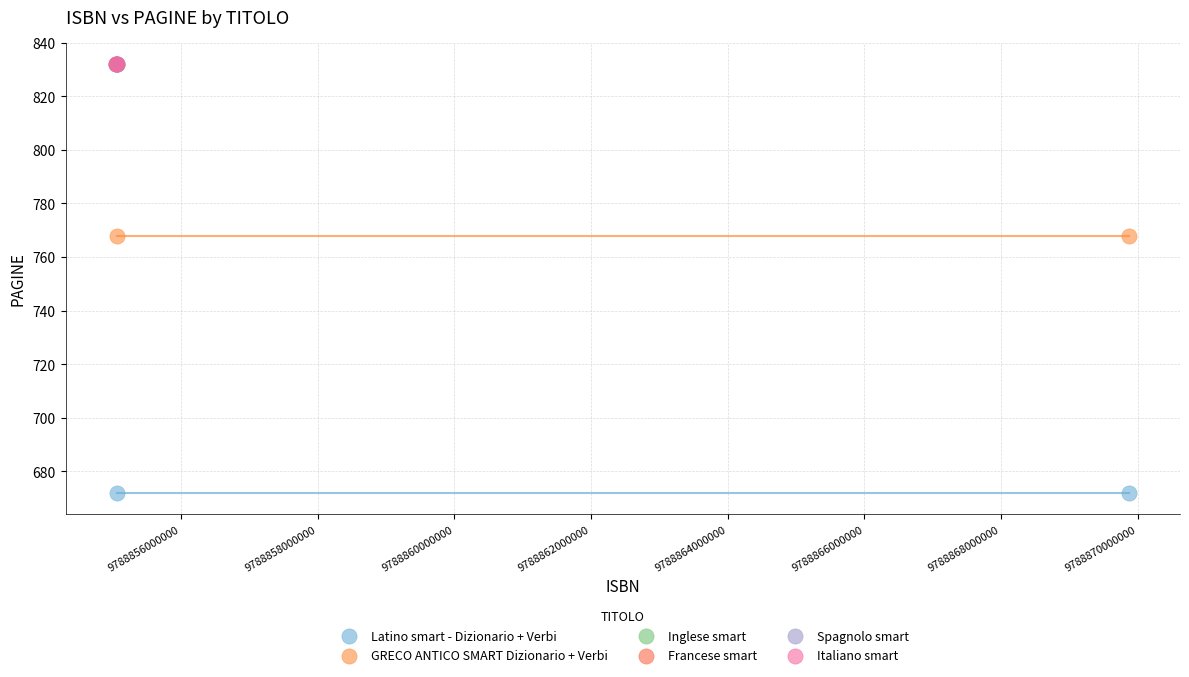

What are all the series names shown in the legend?

Latino smart - Dizionario + Verbi, GRECO ANTICO SMART Dizionario + Verbi, Inglese smart, Francese smart, Spagnolo smart, Italiano smart